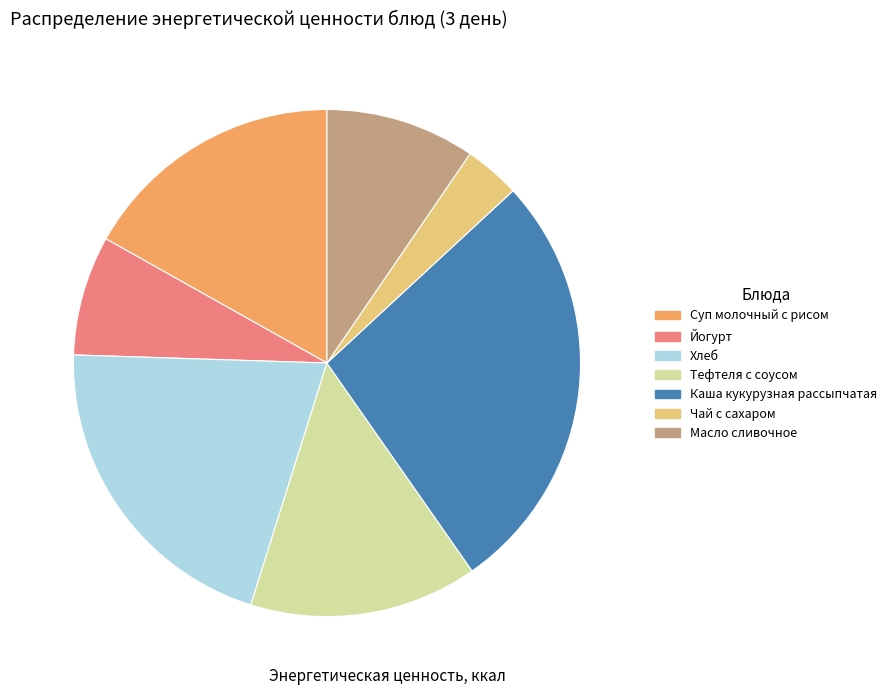

What is the smallest slice in the pie chart?

Чай с сахаром